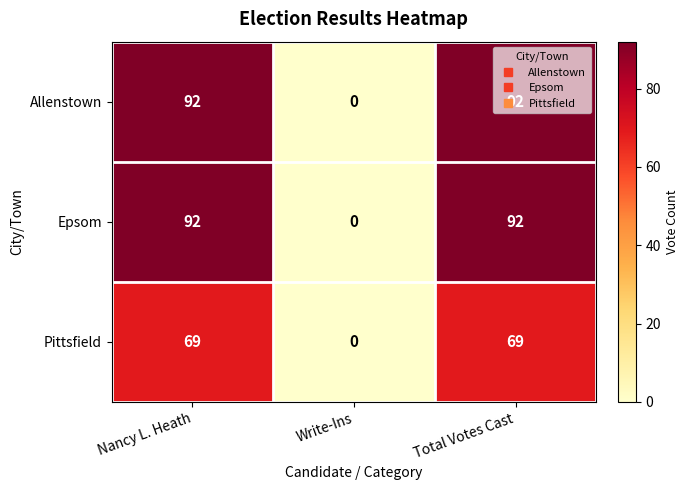

Is it true that Allenstown equals 92 at Total Votes Cast?

True